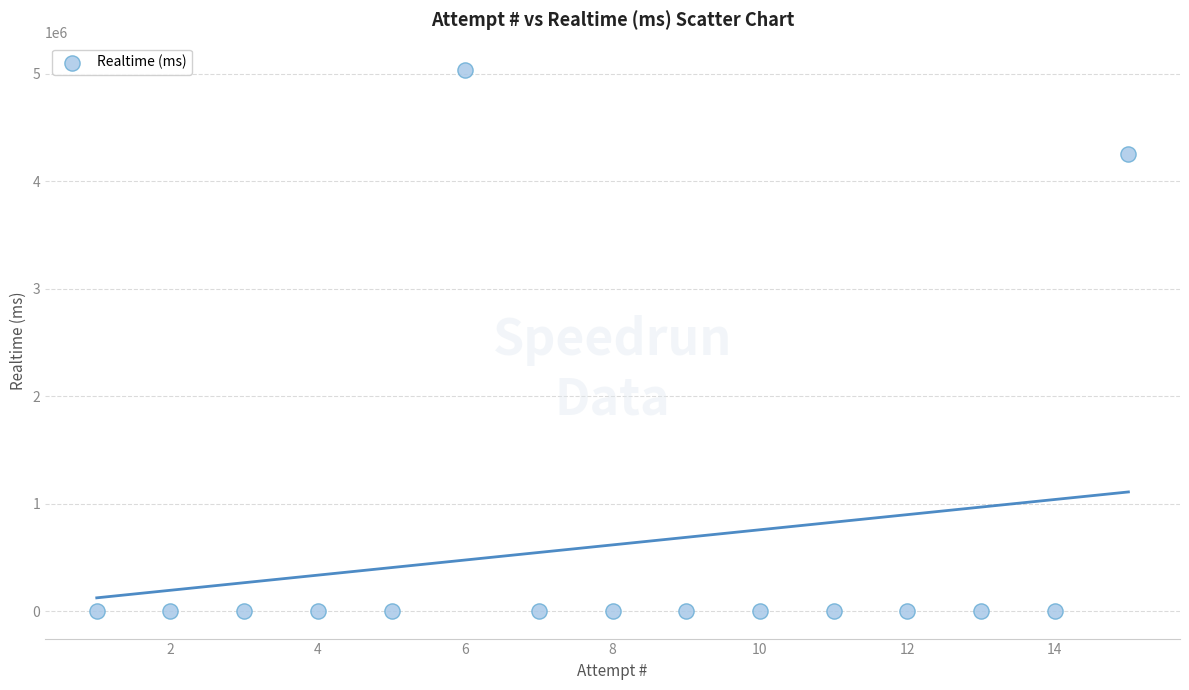

What Y value in the scatter plot is closest to 2519239?

4253228